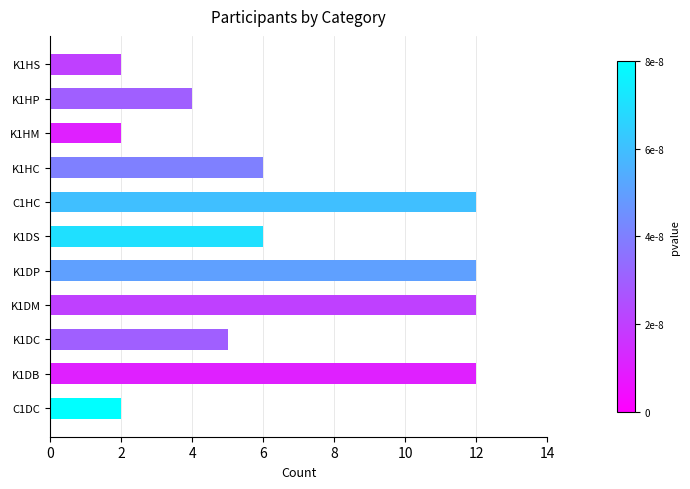

What is the sum of all values?

75